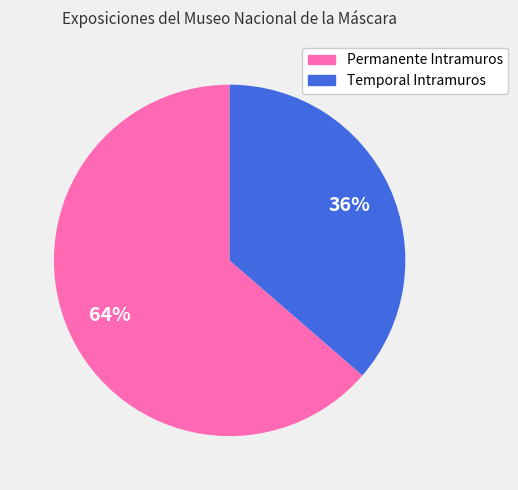

To the nearest percent, what portion does Temporal Intramuros represent?

36%